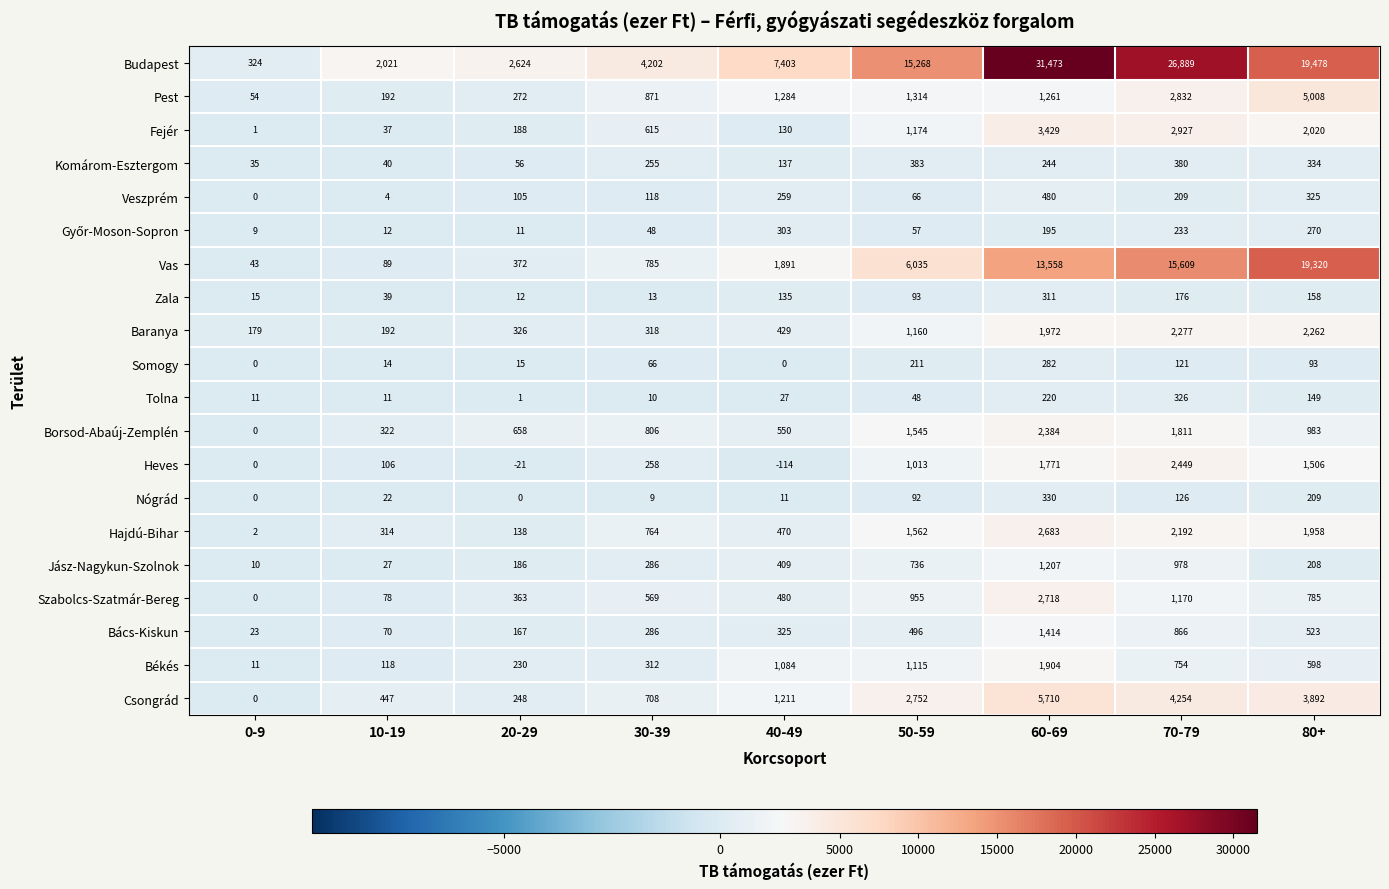

What is the total value across all series at 70-79?

66579